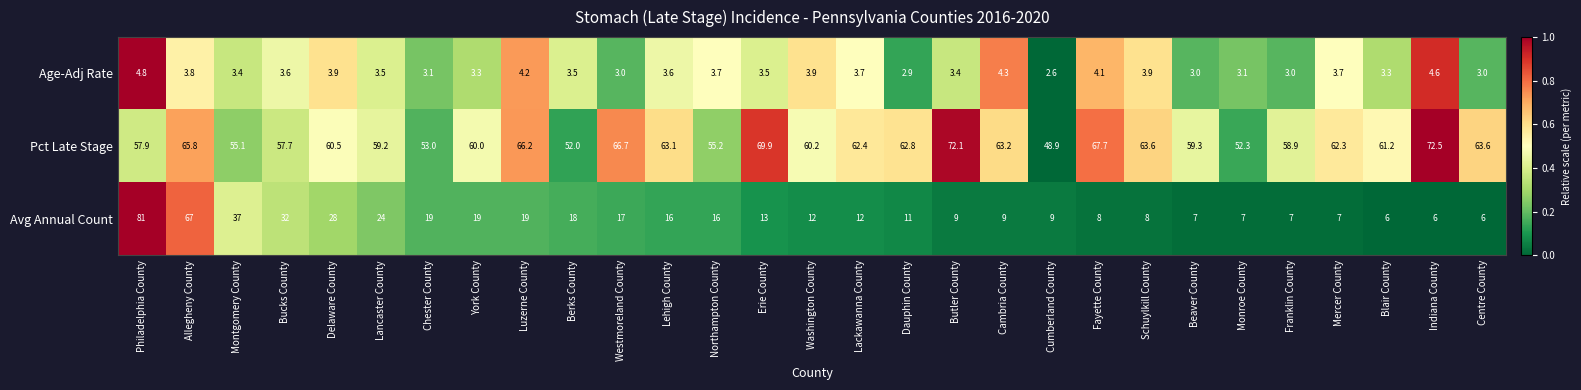

Where does the Avg Annual Count series first go above 12?

Philadelphia County